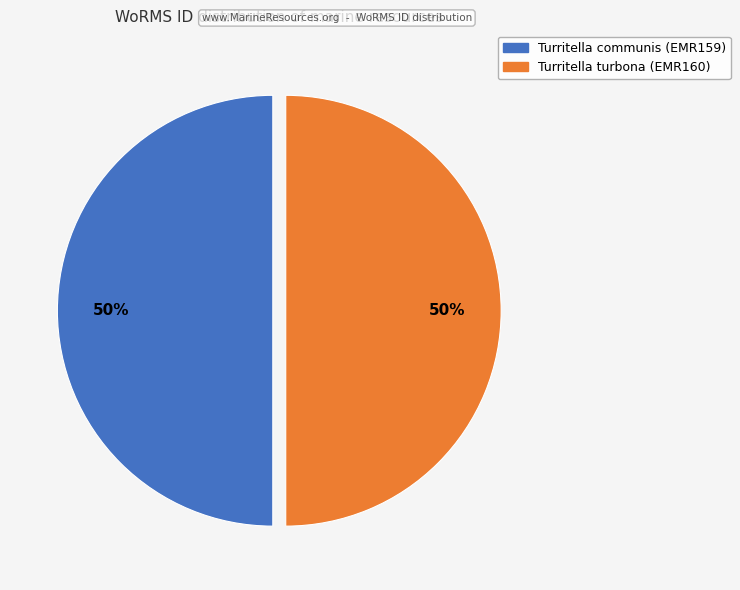

To the nearest percent, what portion does Turritella communis (EMR159) represent?

50%